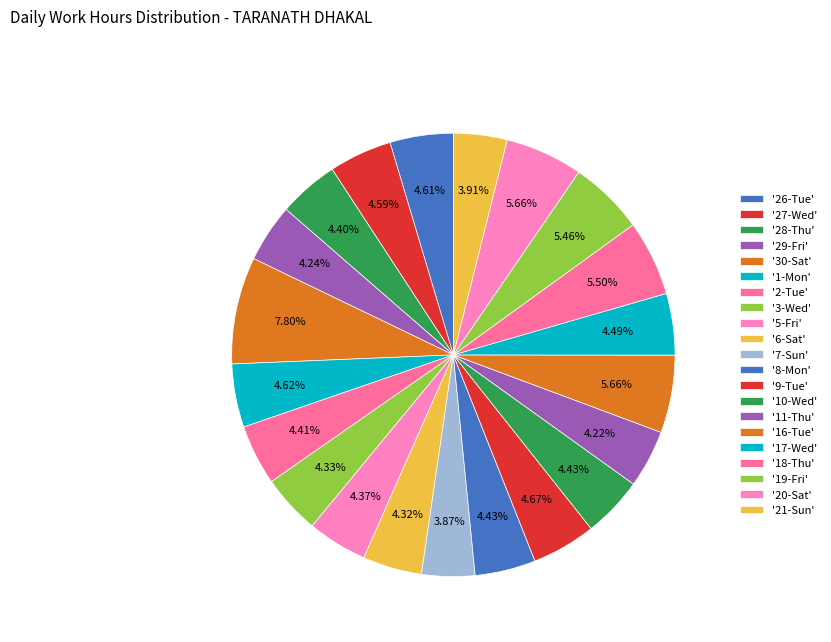

Count the number of slices in the pie.

21